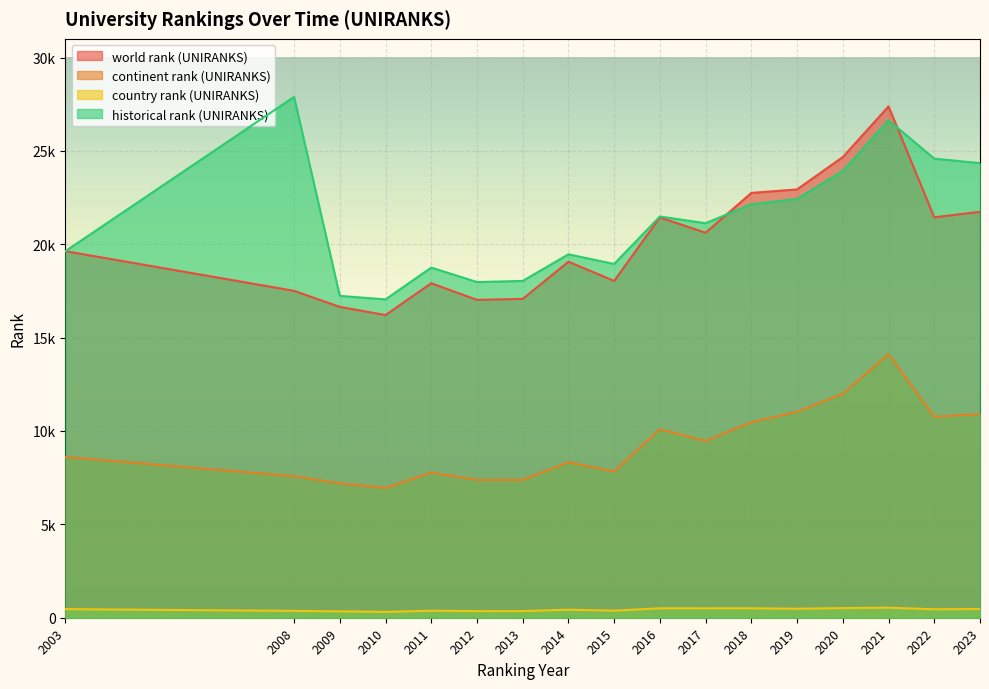

Reading left to right, transcribe all the data shown in this chart.

world rank (UNIRANKS): 19630	17506	16647	16208	17912	17021	17075	19065	18038	21435	20617	22749	22937	24670	27382	21442	21738
continent rank (UNIRANKS): 8607	7576	7192	6953	7771	7379	7378	8323	7830	10092	9465	10469	11024	11996	14126	10759	10905
country rank (UNIRANKS): 461	367	341	314	375	353	356	431	379	505	504	505	482	515	538	452	467
historical rank (UNIRANKS): 19630	27892	17235	17048	18750	17976	18035	19461	18945	21486	21126	22144	22428	23929	26643	24585	24343